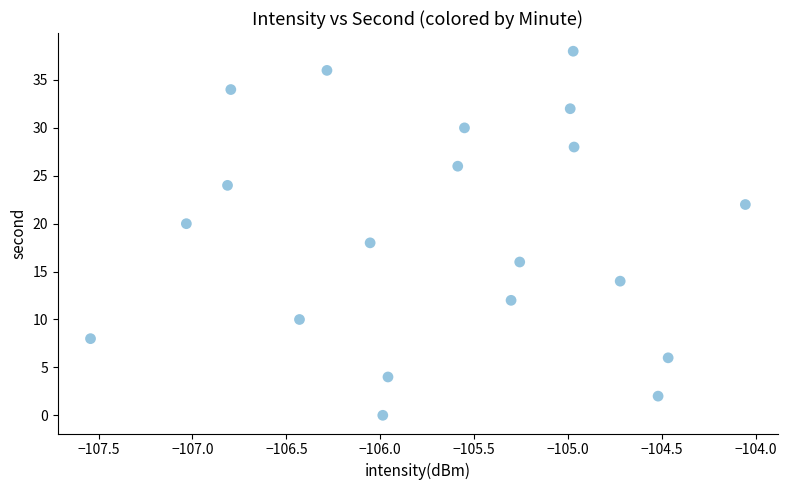

What is the range of Y values (max minus min)?

38